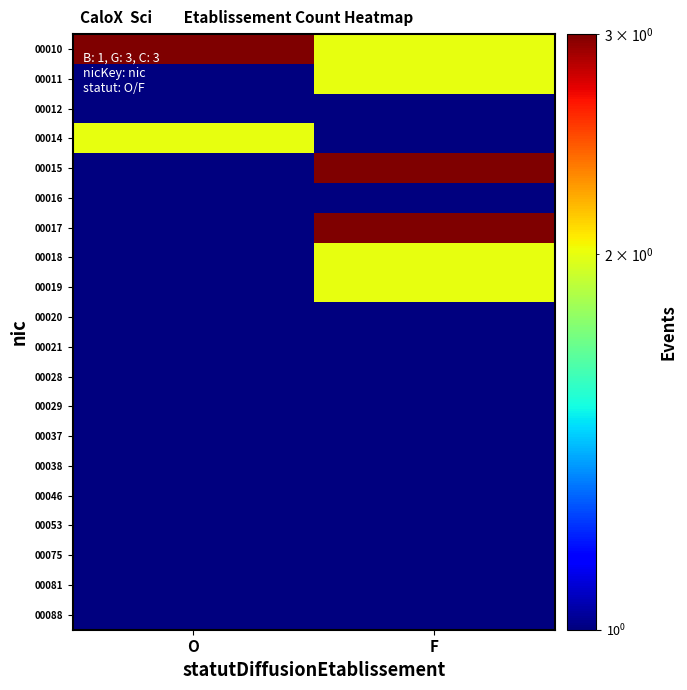

Which has a higher value, F or O?

O